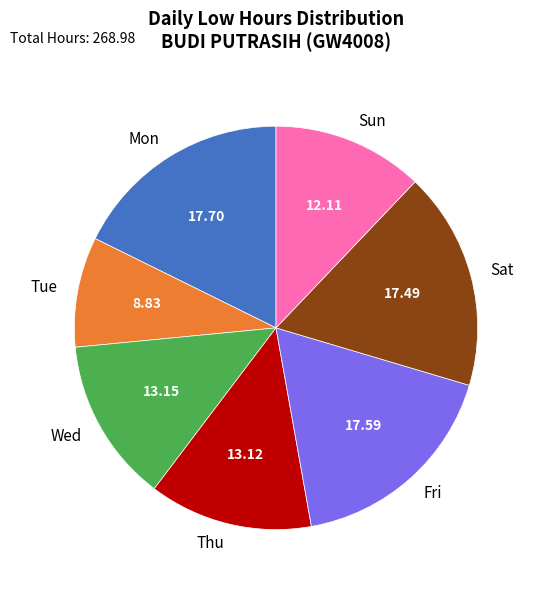

Is the sum of Tue and Fri greater than half?

No